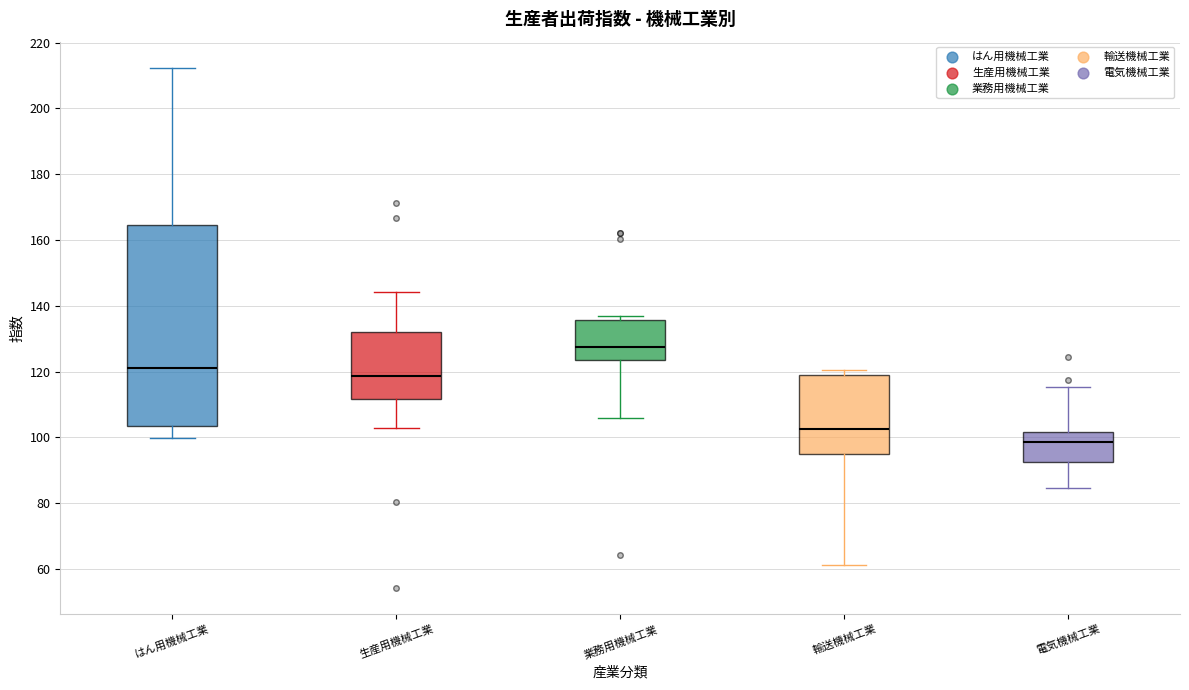

Reading left to right, transcribe this box plot: for each box, give where its median line is, the range the box spans, and where its two whiskers end, as read against the y-axis. The values are not printed on the chart, so give them approximately, as read against the axis.

はん用機械工業: median 122, box 104 to 164, whiskers 100 to 212
生産用機械工業: median 118, box 112 to 132, whiskers 102 to 144
業務用機械工業: median 128, box 124 to 136, whiskers 106 to 136 (just above the box's upper edge)
輸送機械工業: median 102, box 94 to 118, whiskers 62 to 120
電気機械工業: median 98, box 92 to 102, whiskers 84 to 116